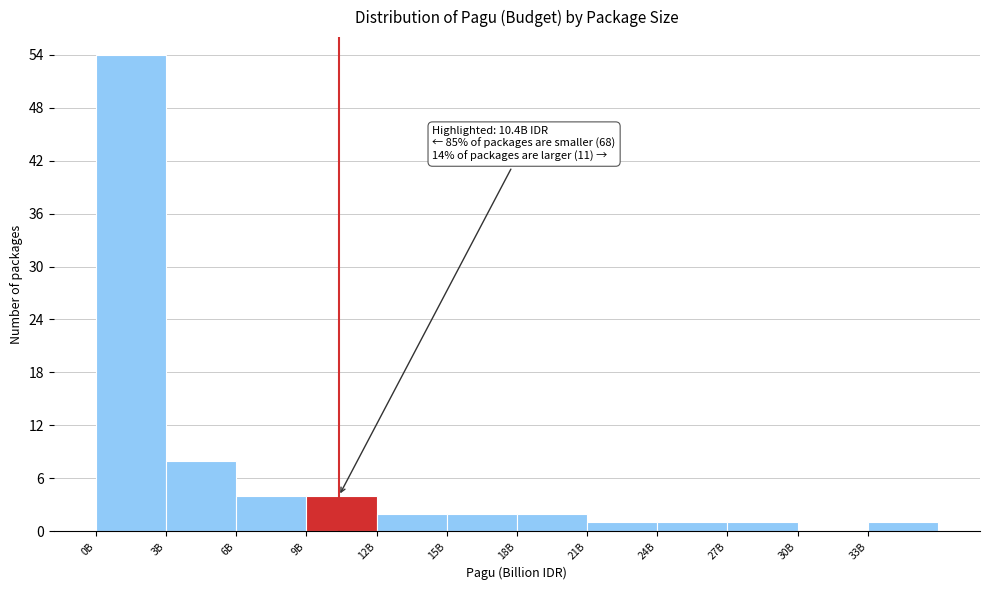

Reading left to right, list all the values displayed in this chart.

0B=54	3B=8	6B=4	9B=4	12B=2	15B=2	18B=2	21B=1	24B=1	27B=1	30B=0	33B=1